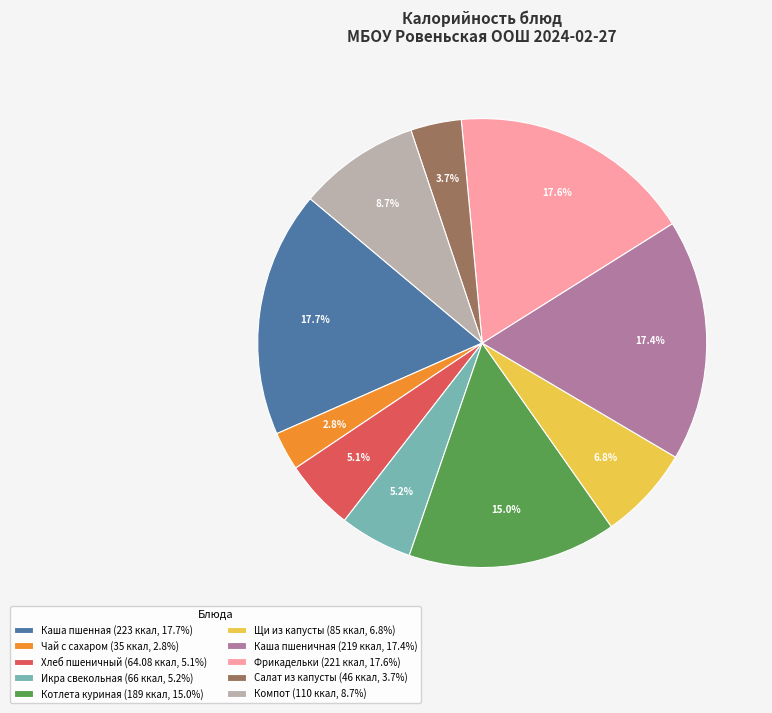

What is the smallest slice in the pie chart?

Чай с сахаром (35 ккал, 2.8%)